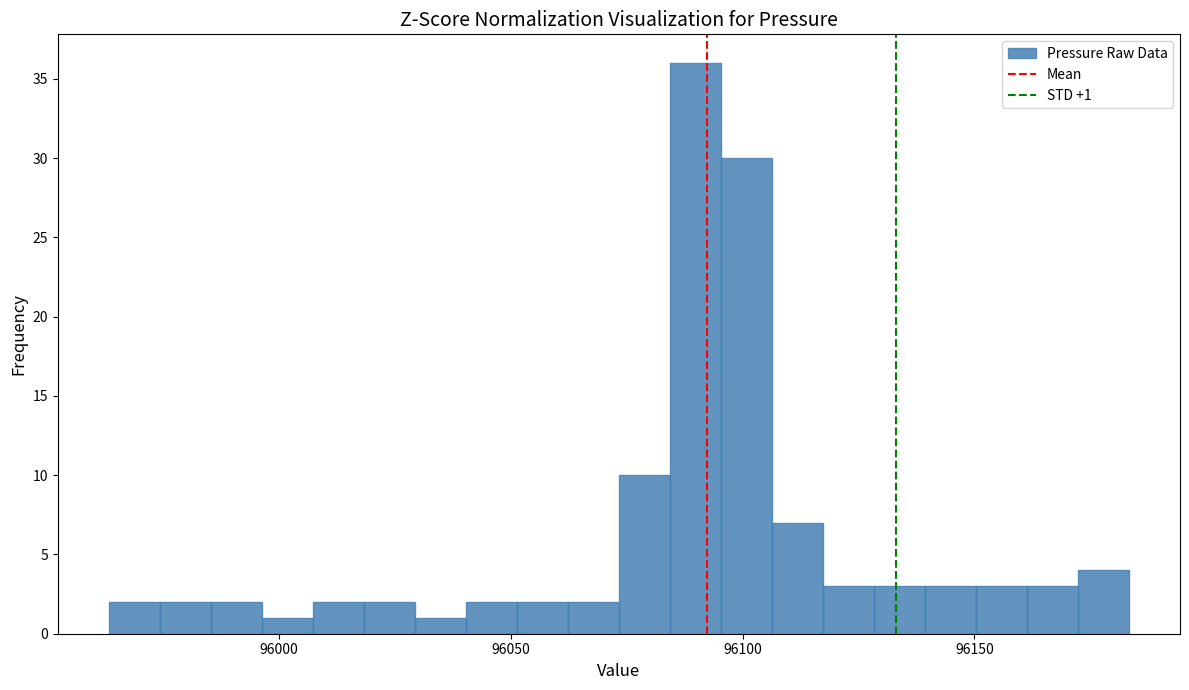

Around what value on the x-axis is the tallest bar? Give the approximate position of its centre, as read against the axis.

96090